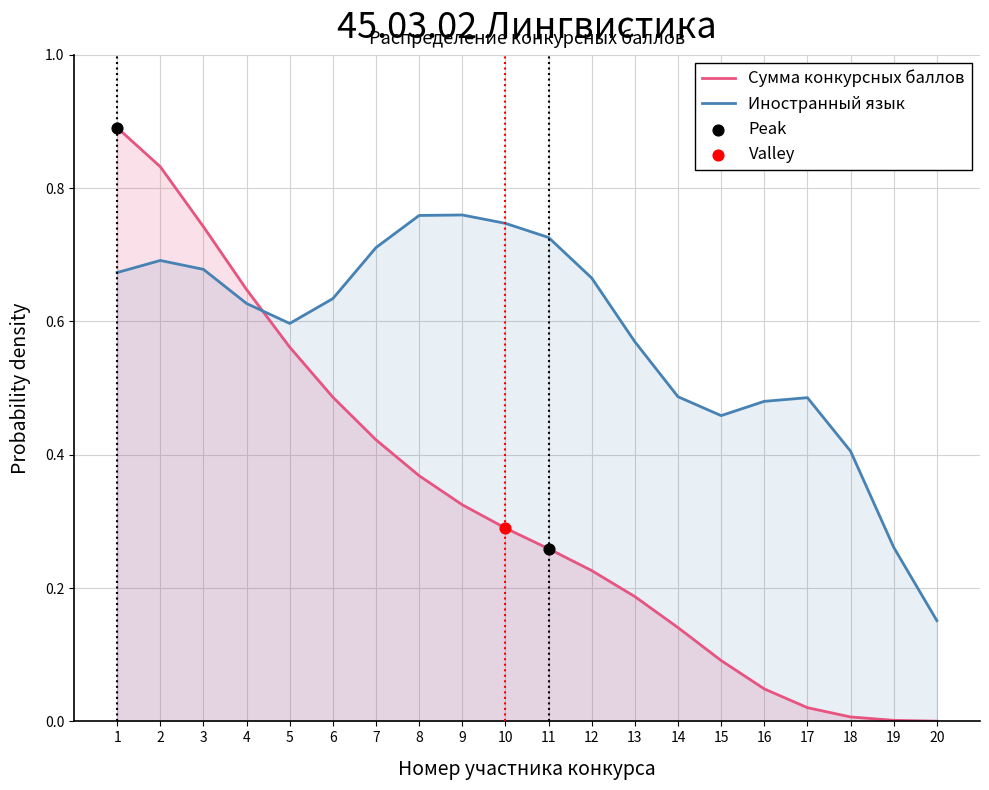

What is the change in value from 4 to 9?

-0.3